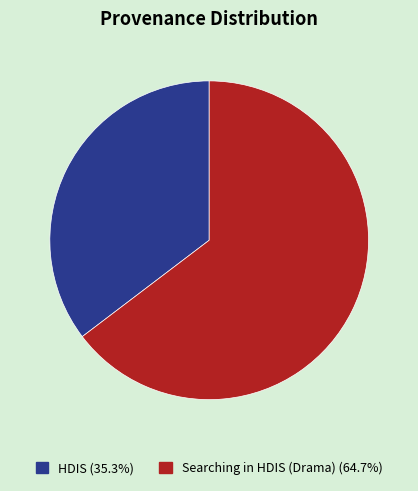

Is it true that HDIS is 35% of the pie?

True